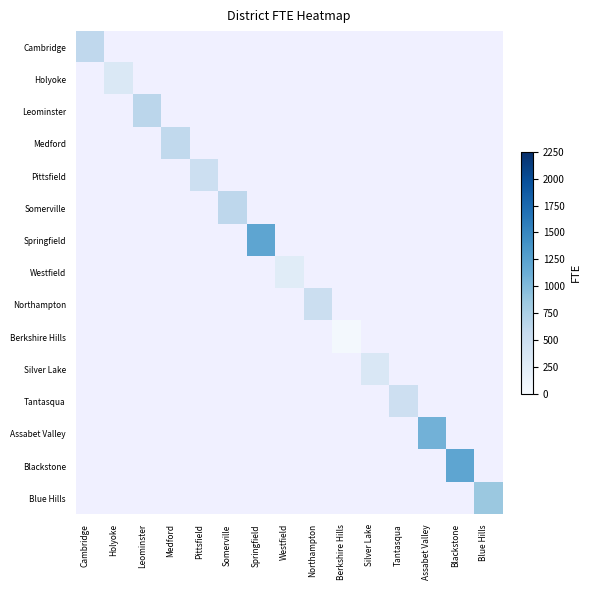

Between Pittsfield and Springfield, which is larger?

Springfield